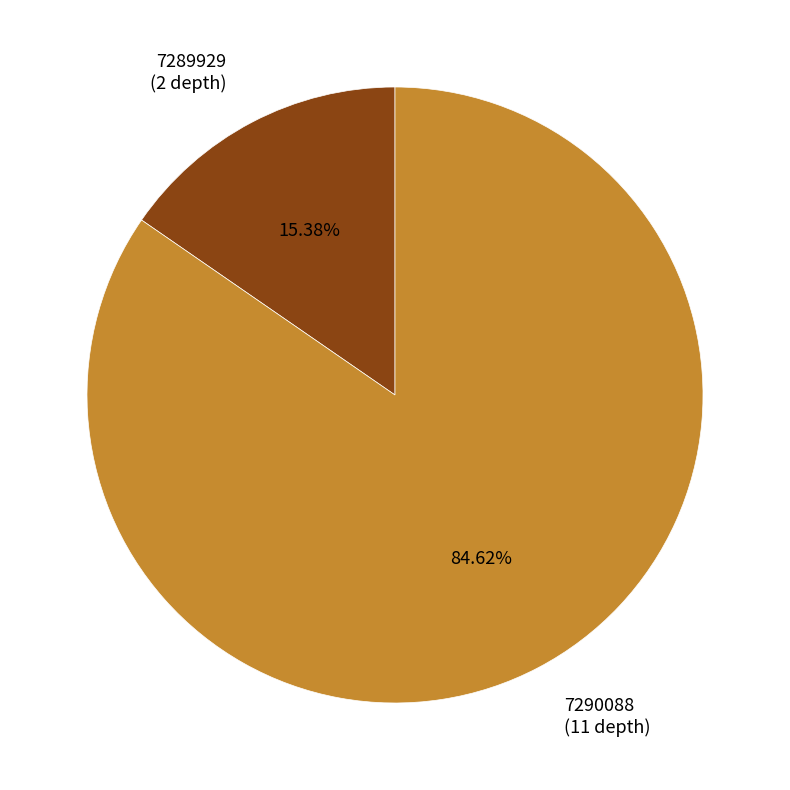

Rank the categories by value from lowest to highest.

7289929 (2 depth), 7290088 (11 depth)